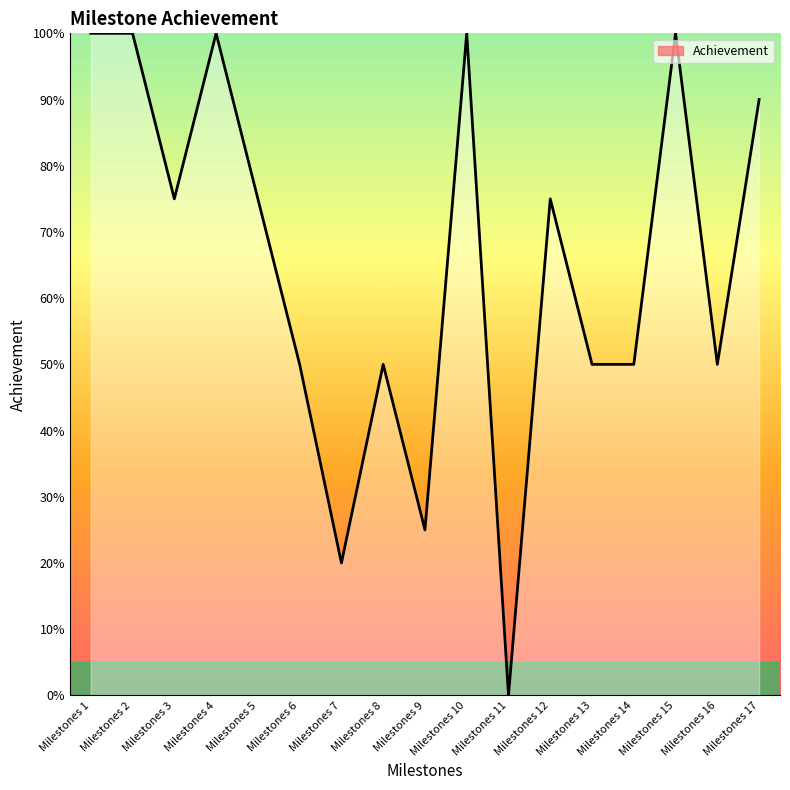

True or false: the data shows 1.8 at Milestones 10.

False